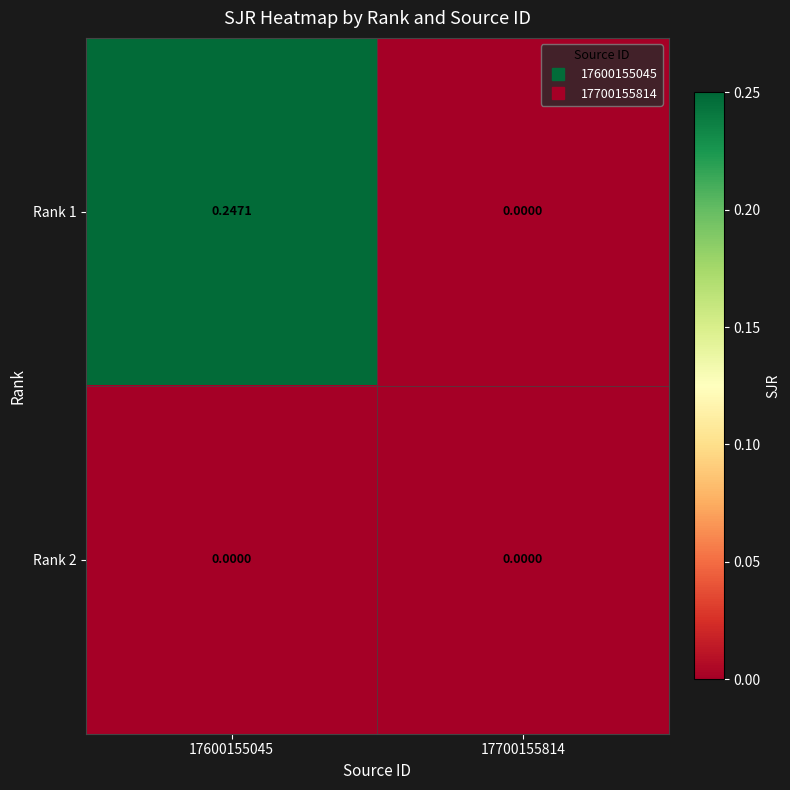

Is the value of Rank 2 at 17700155814 greater than the value of Rank 1 at 17600155045?

No